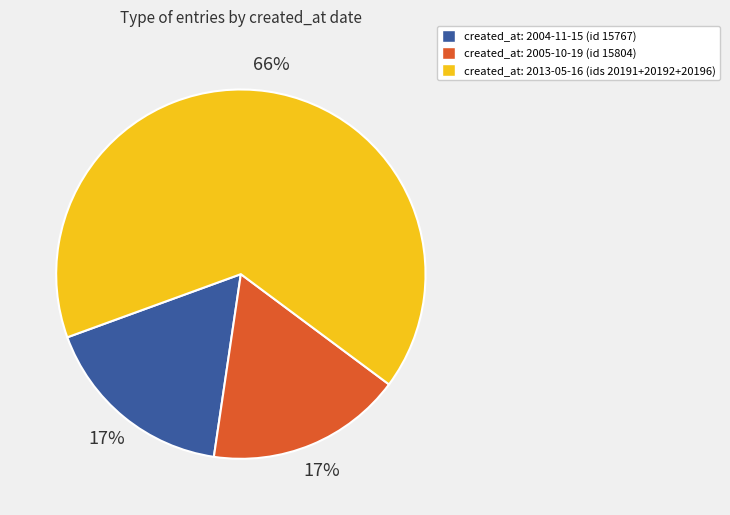

Does any single category account for the majority?

Yes